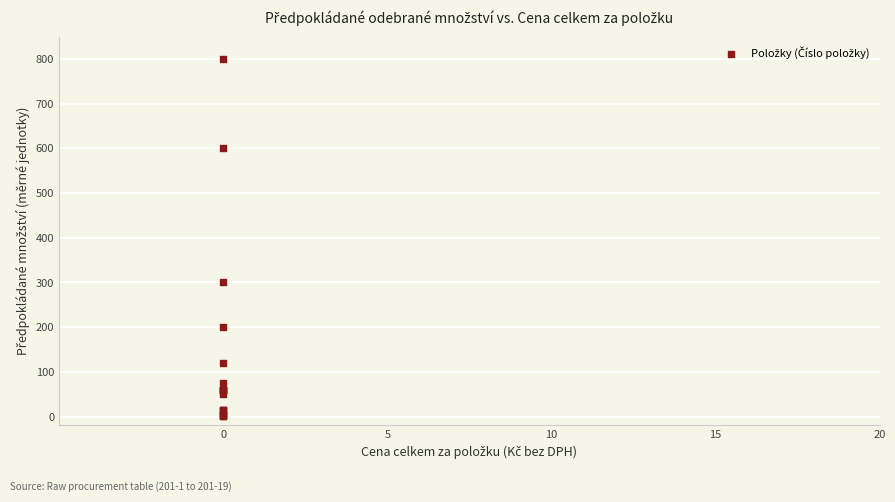

What Y value in the scatter plot is closest to 401?

300